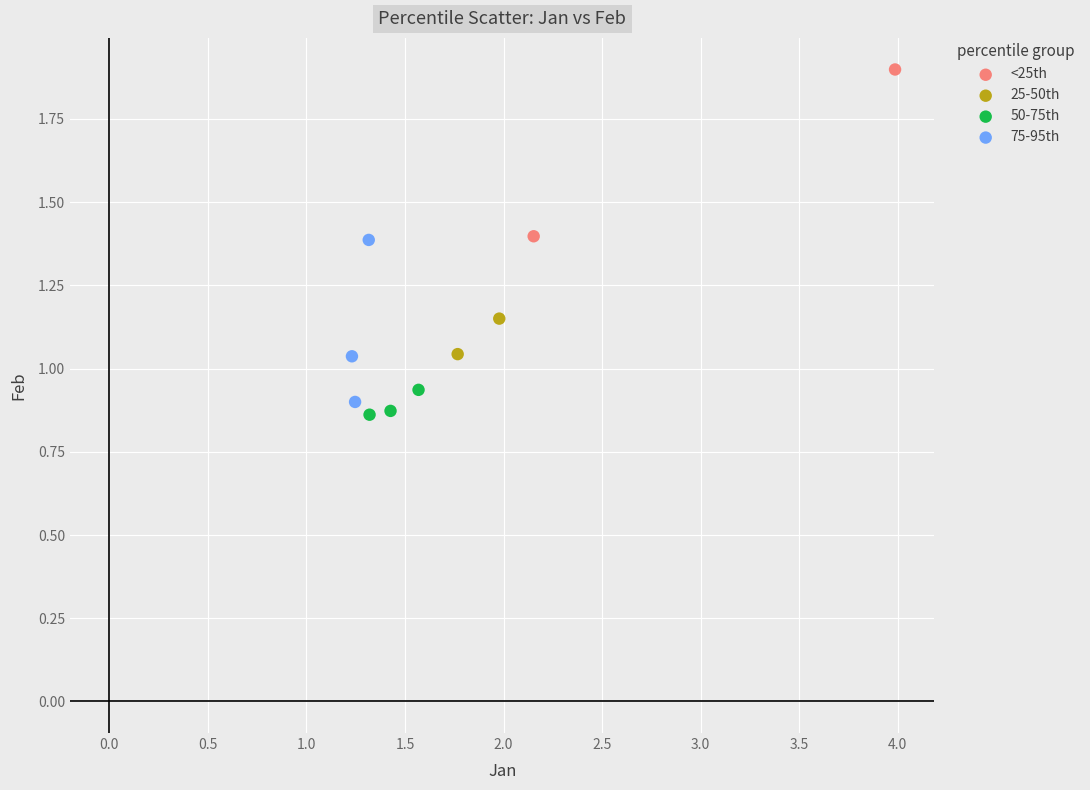

Which series contains the highest Y value?

<25th